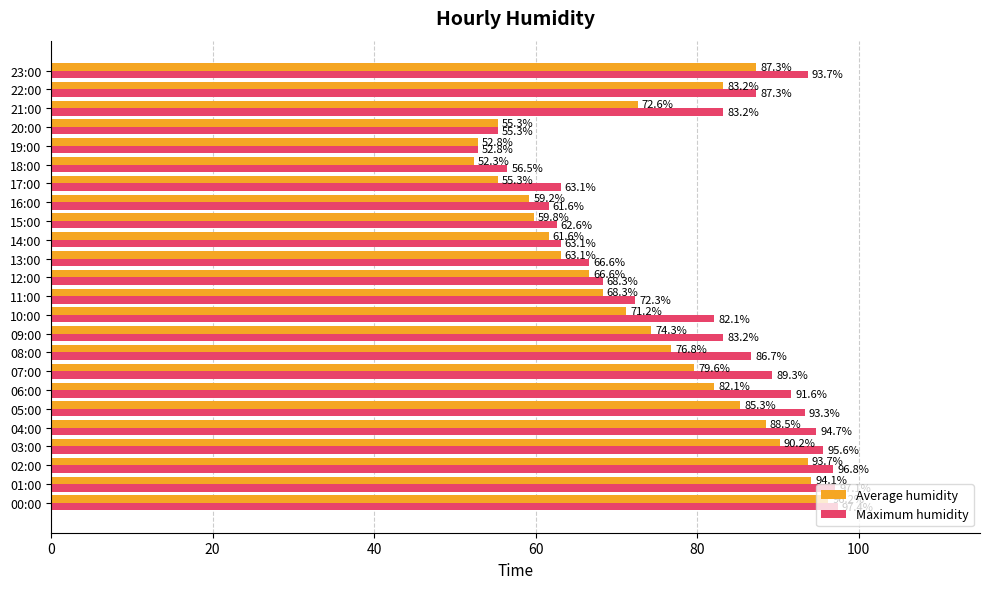

The Maximum humidity series shows 66.6 at 13:00. True or false?

True